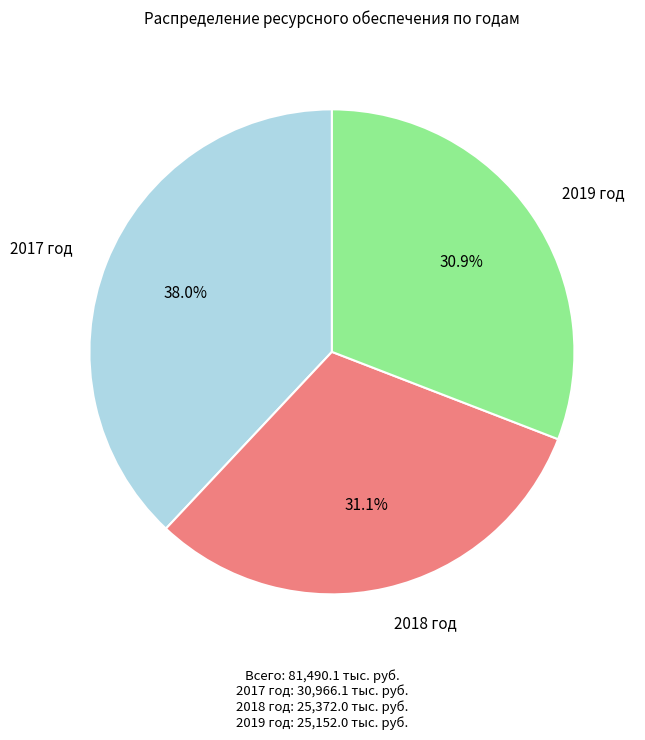

Is there a majority slice in this chart?

No